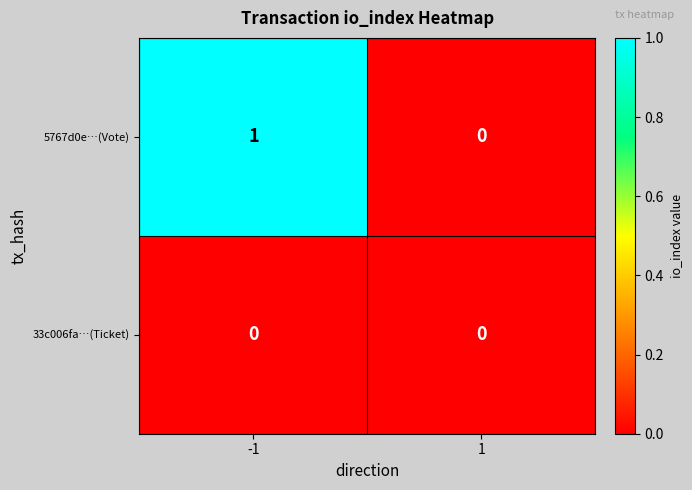

List the series in order of their overall mean, lowest first.

33c006fa…(Ticket), 5767d0e…(Vote)